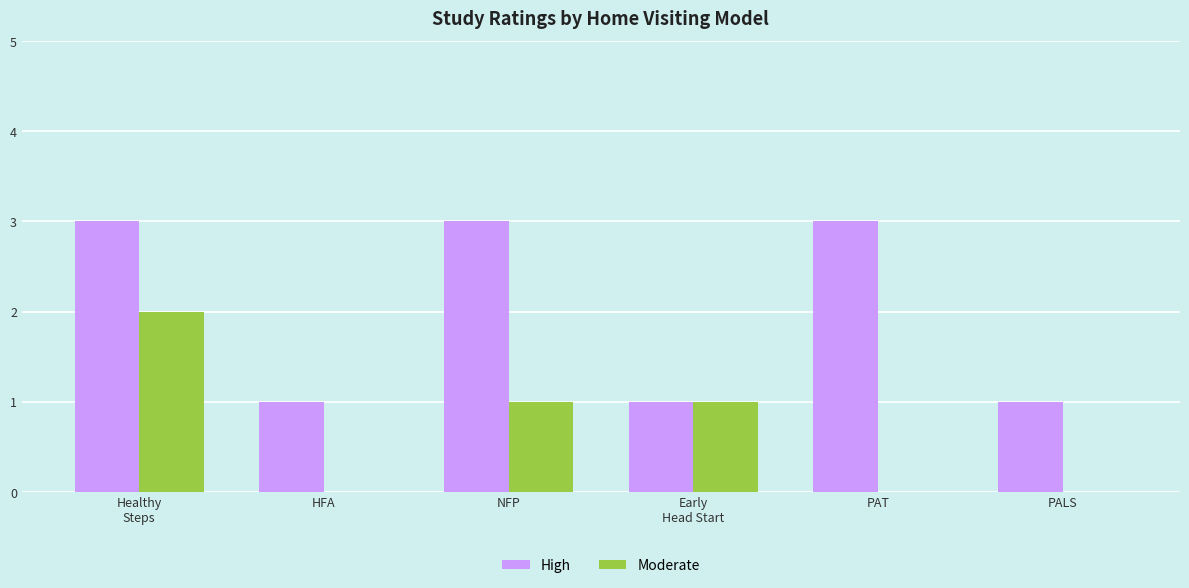

What is the greatest value displayed?

3